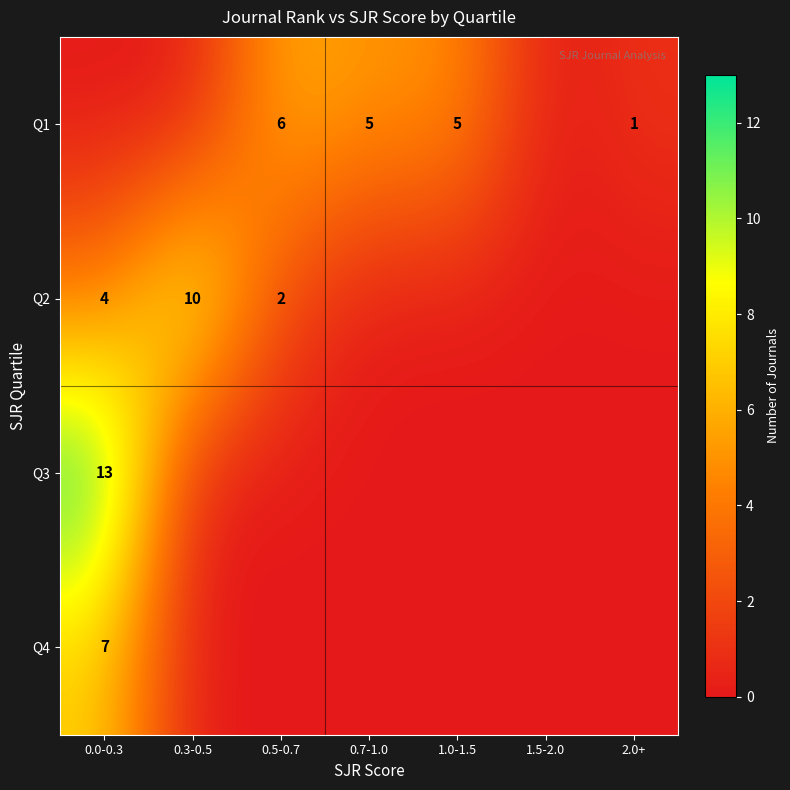

Is it true that Q2 equals 2 at 0.5-0.7?

True